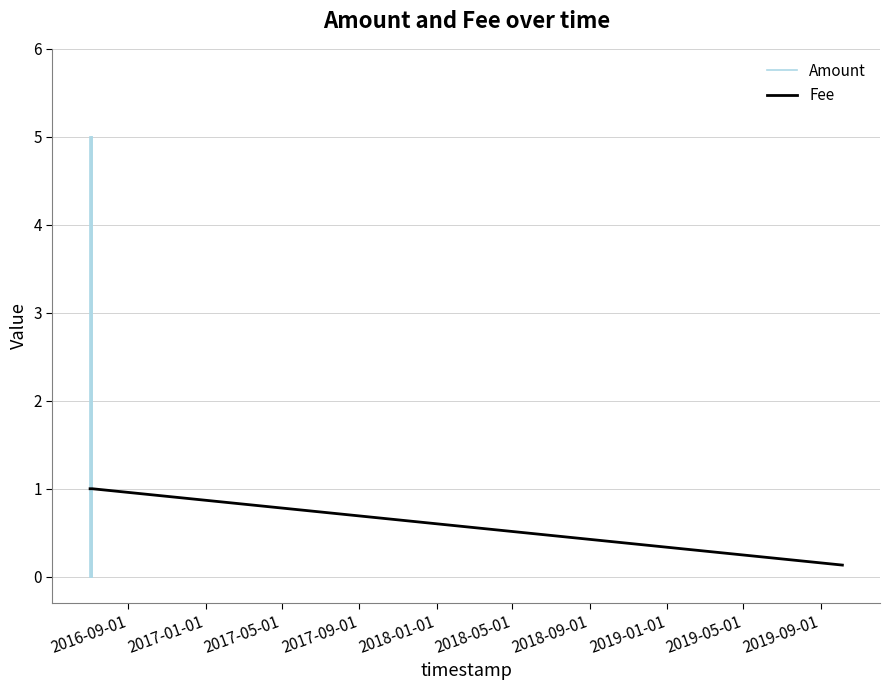

How many data points does each series have?

6